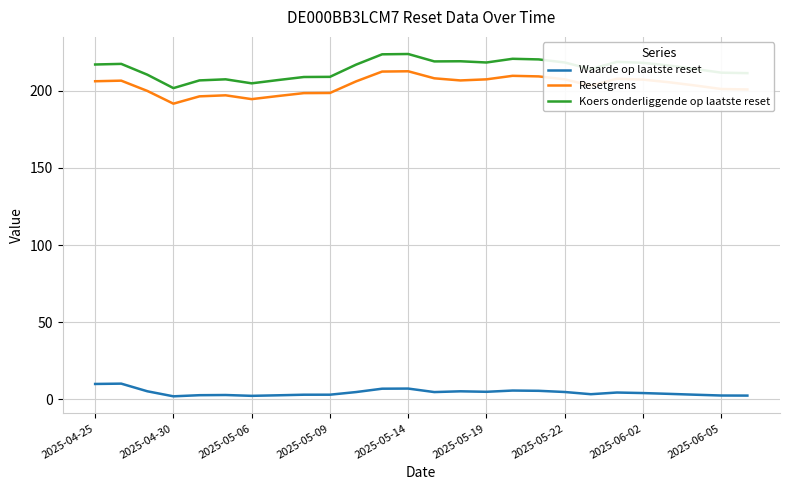

List the series in order of their peak value, lowest first.

Waarde op laatste reset, Resetgrens, Koers onderliggende op laatste reset